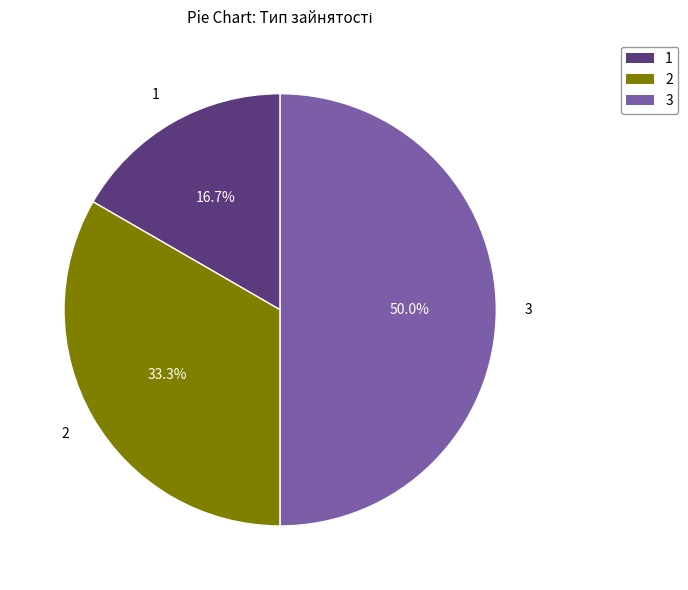

Which has a higher value, 3 or 1?

3